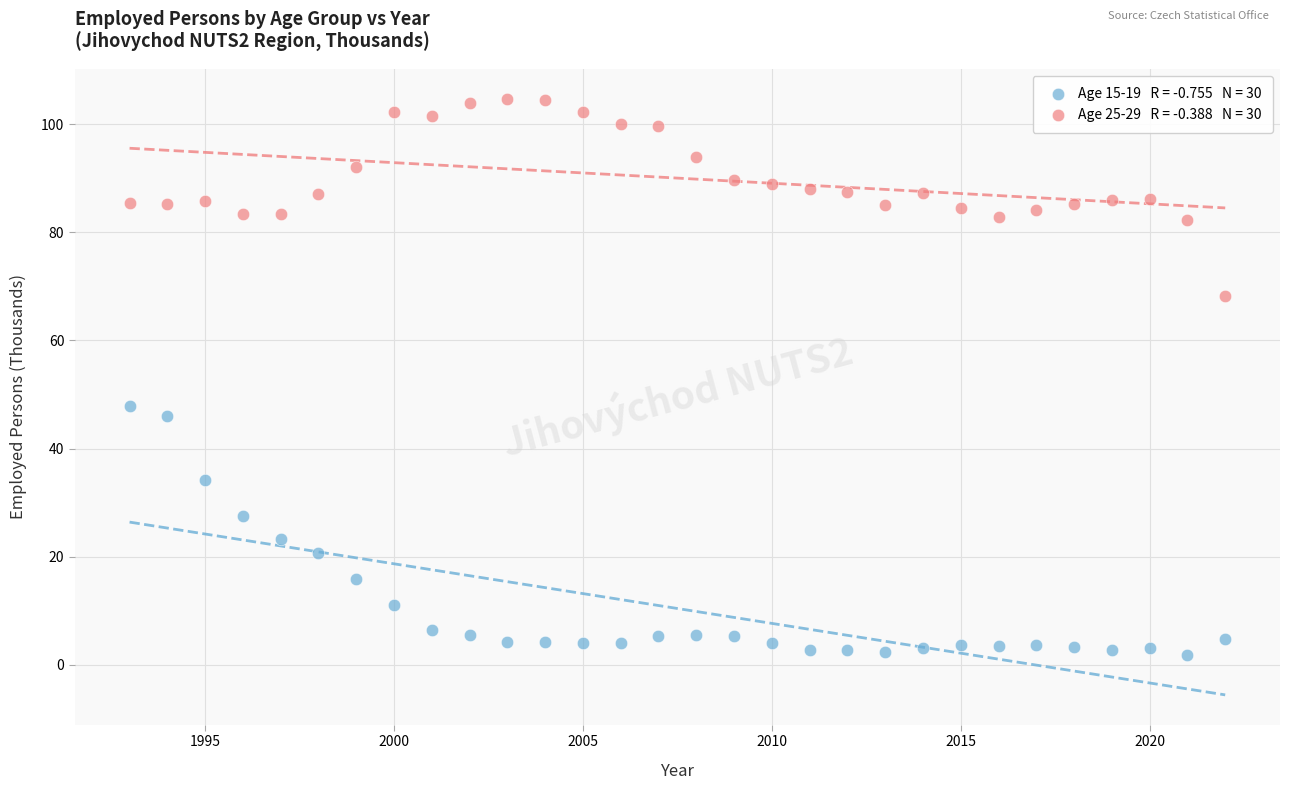

Across all data points, what is the range of Y values (max minus min)?

102.9